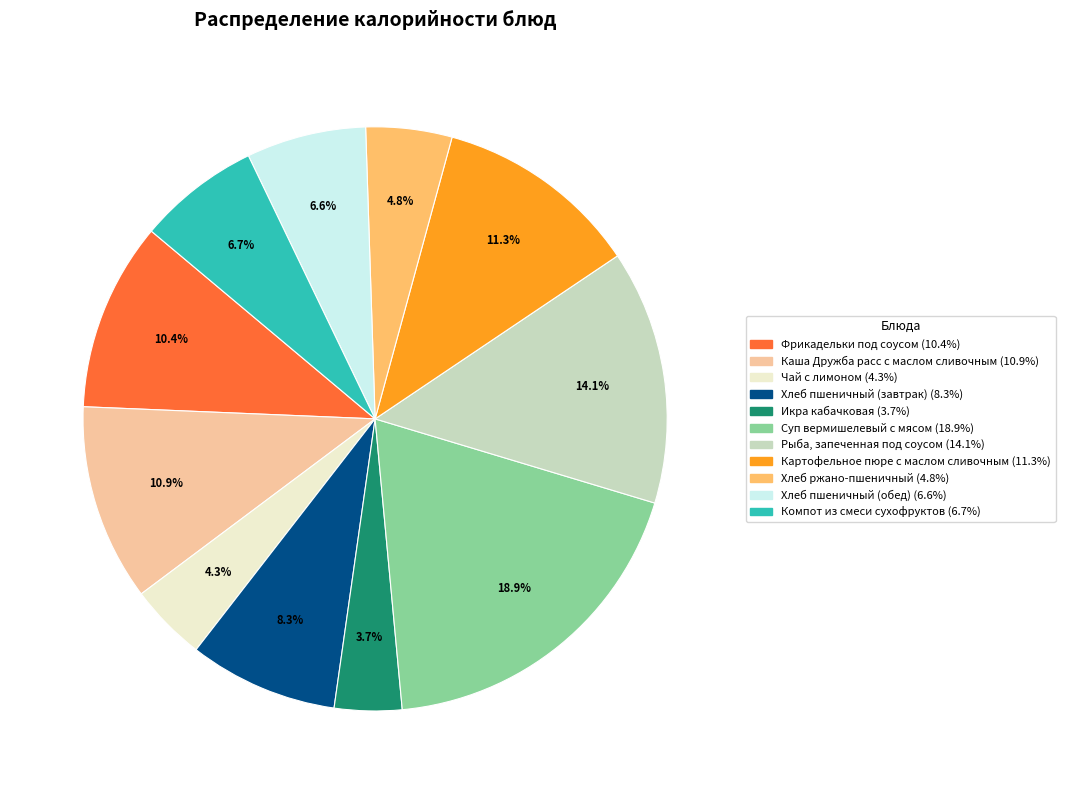

To the nearest percent, what portion does Чай с лимоном represent?

4%